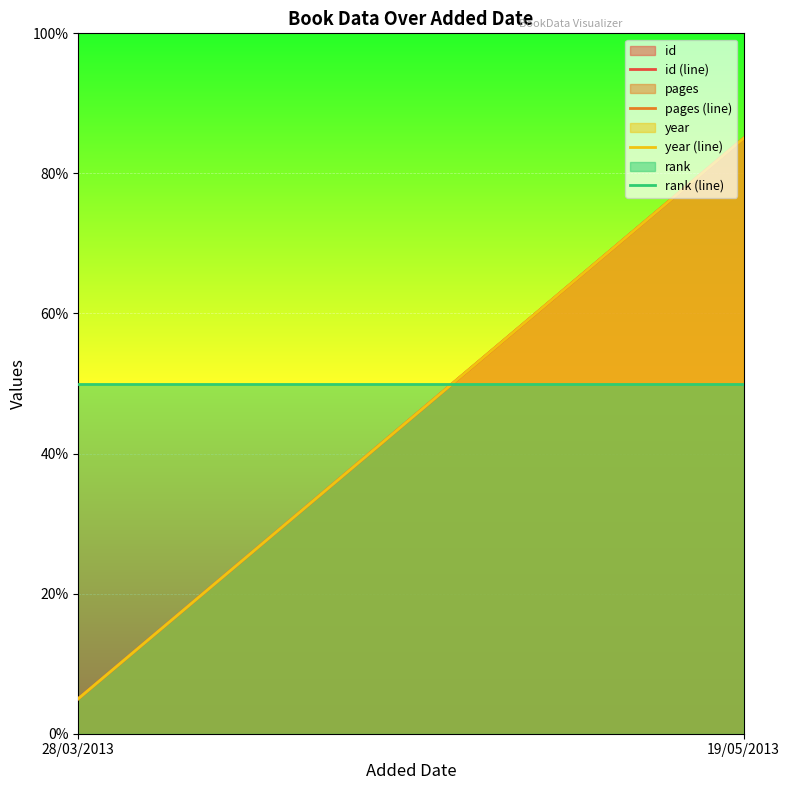

Between 28/03/2013 and 19/05/2013, which is larger?

19/05/2013